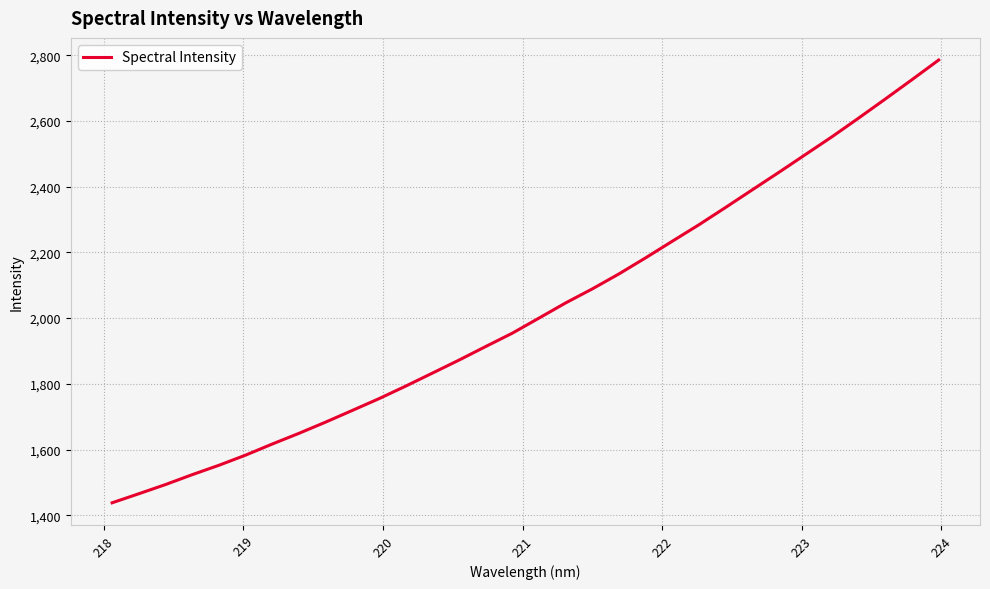

True or false: there are more than 0 points higher than both neighbors.

False